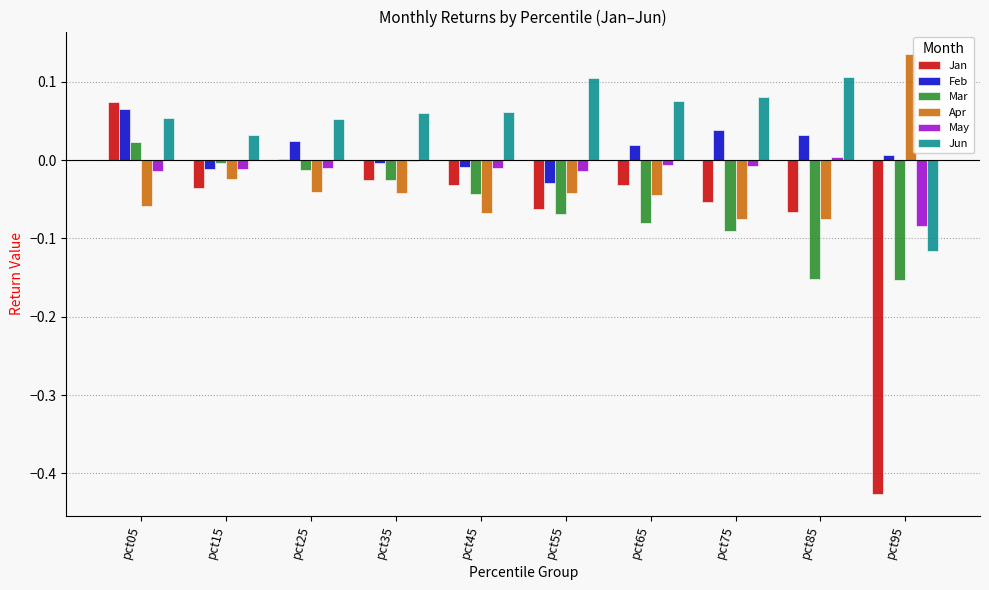

Is the value of Apr at pct15 greater than the value of Feb at pct65?

No